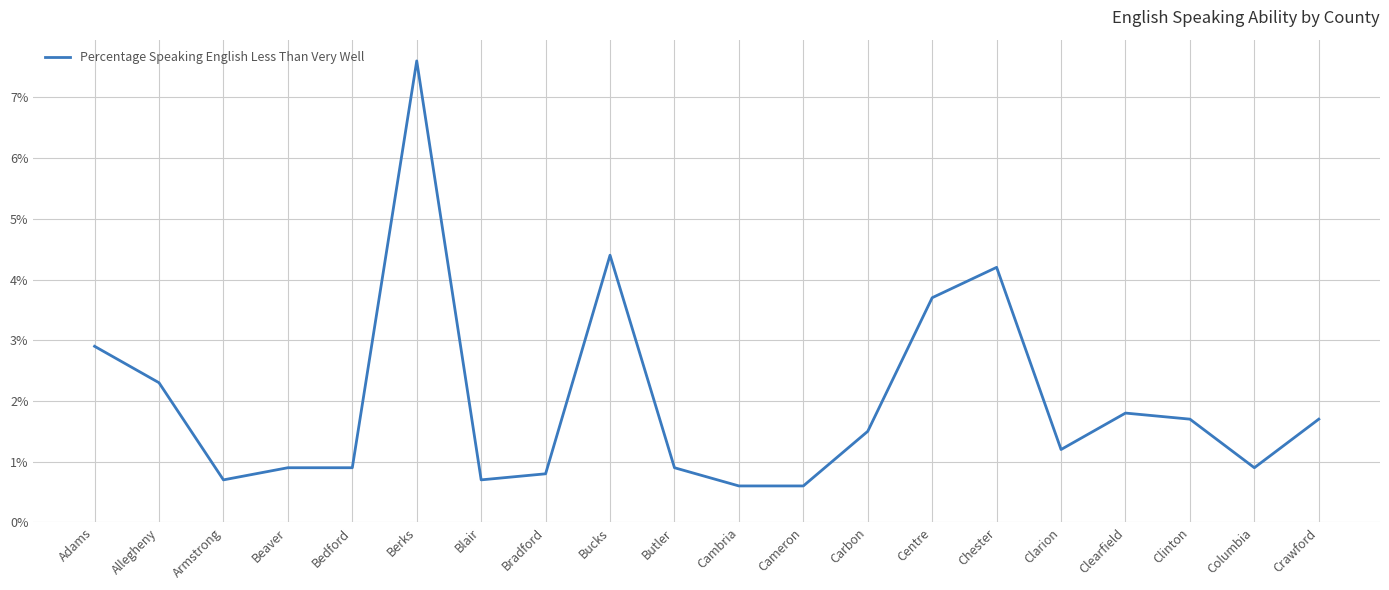

Does the chart display data point markers on the line(s)?

No